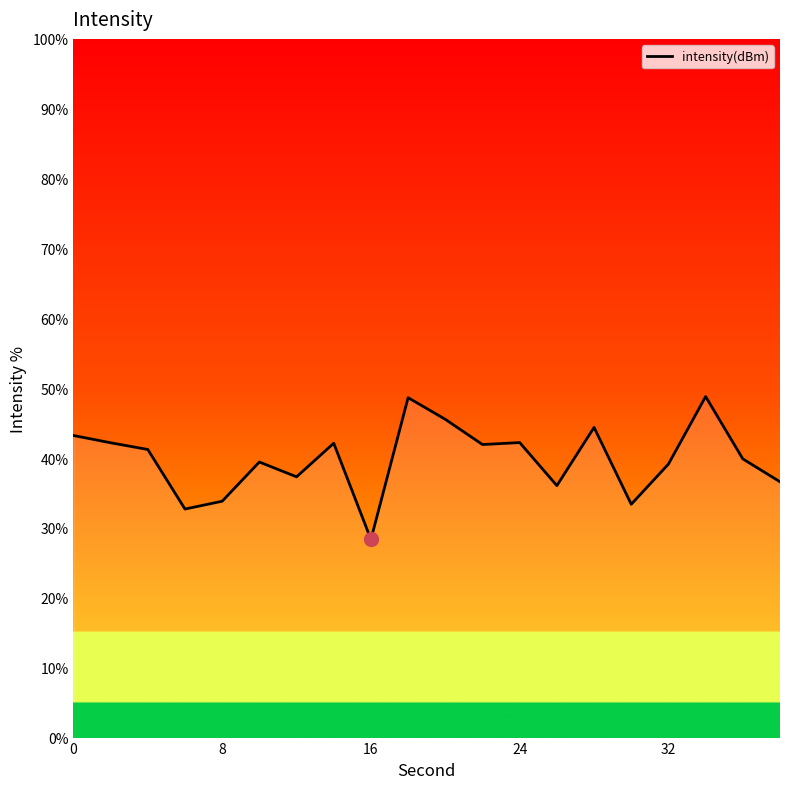

How many values are below 41?

10